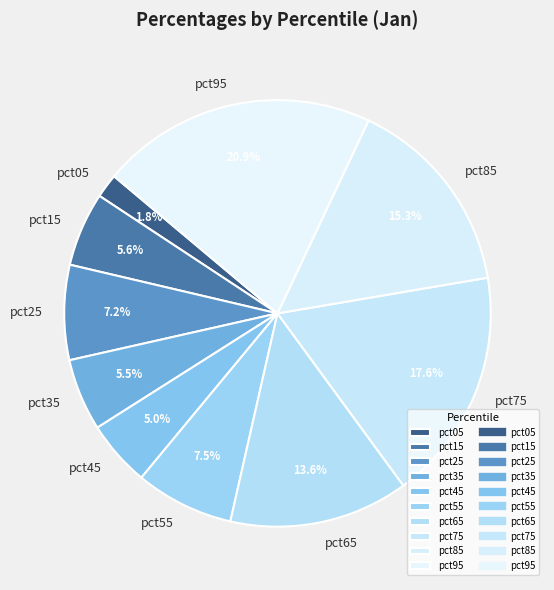

The pct75 slice represents 29% of the pie. True or false?

False